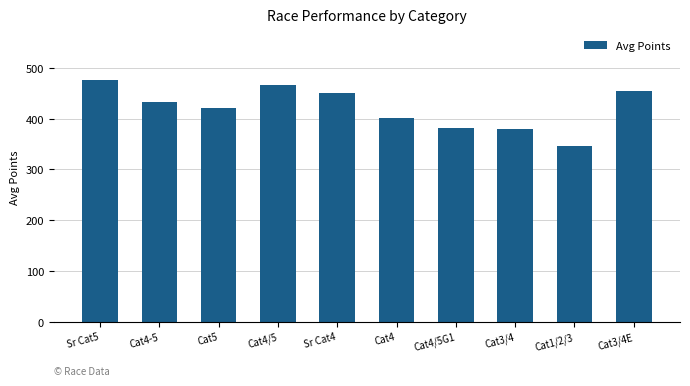

Reading right to left, transcribe all the data shown in this chart.

Cat3/4E=455.5	Cat1/2/3=346.5	Cat3/4=379.4	Cat4/5G1=382.1	Cat4=400.5	Sr Cat4=451.1	Cat4/5=465.5	Cat5=422.1	Cat4-5=432.7	Sr Cat5=476.9